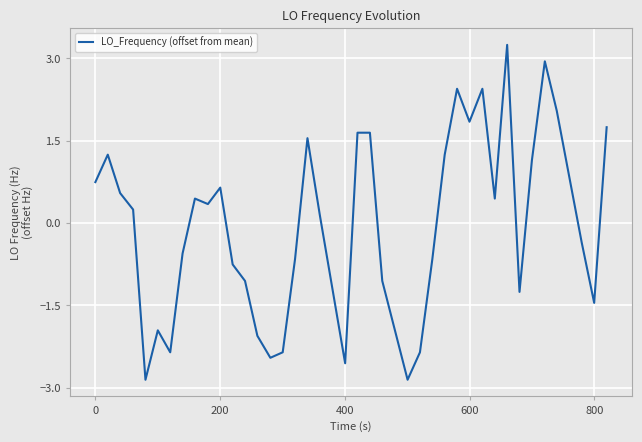

What is the difference between the maximum and minimum values?

6.1